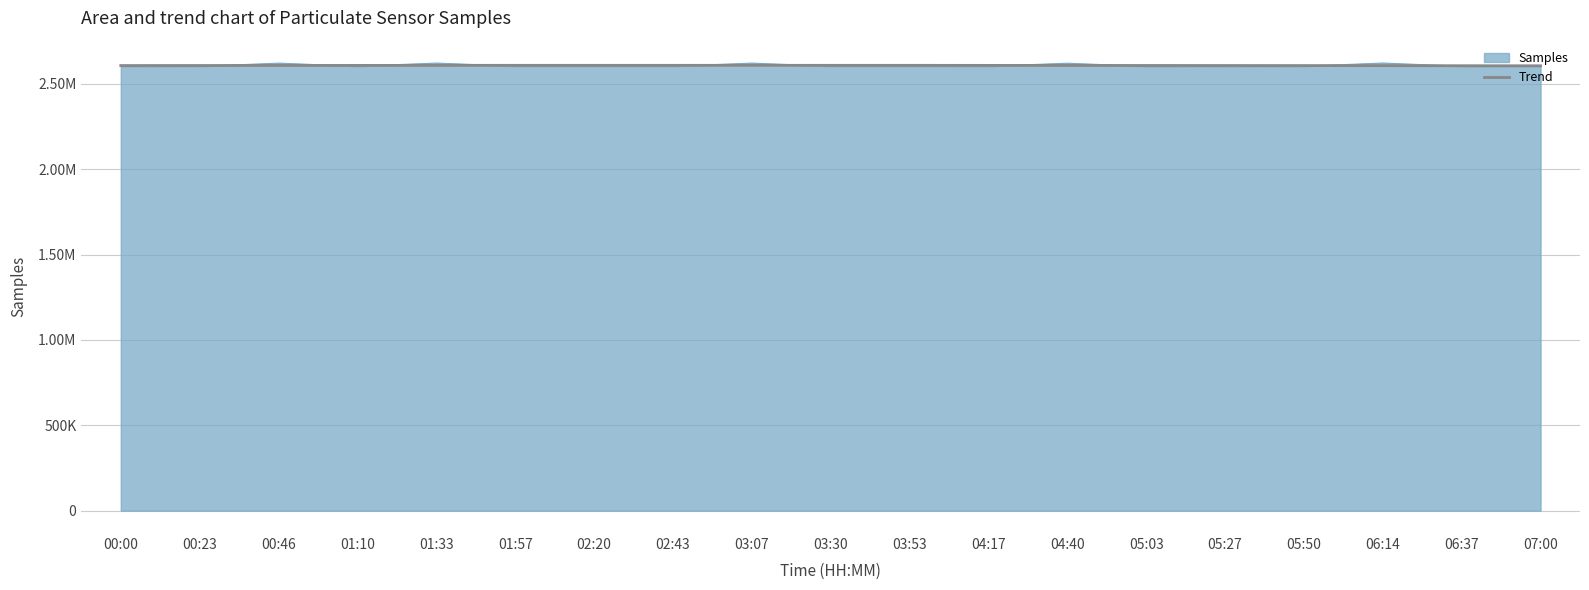

Reading left to right, extract all data points from this chart.

00:00=2602536	00:23=2602605	00:46=2621369	01:10=2603135	01:33=2621777	01:57=2603499	02:20=2603442	02:43=2603199	03:07=2621595	03:30=2603317	03:53=2603368	04:17=2603063	04:40=2621001	05:03=2602494	05:27=2602555	05:50=2603293	06:14=2622001	06:37=2603136	07:00=2603277